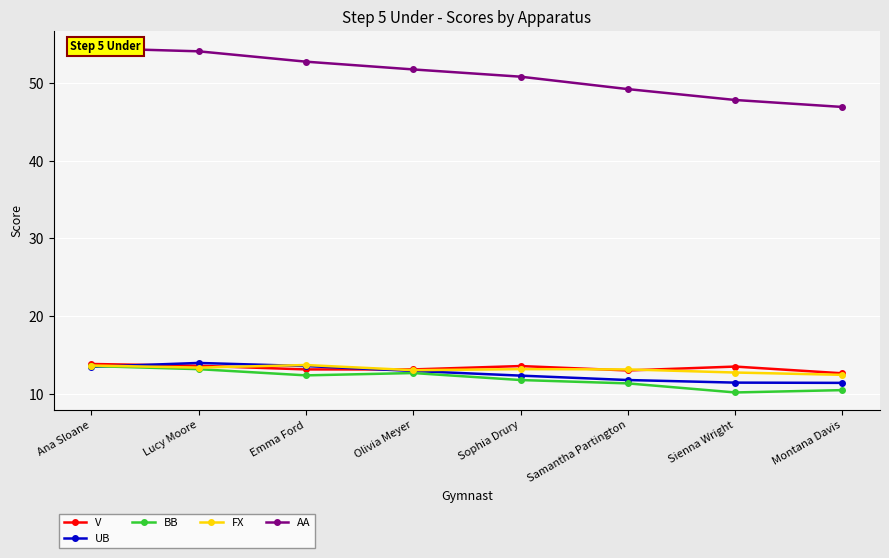

Which series ends up on top after the final intersection of UB and BB?

UB